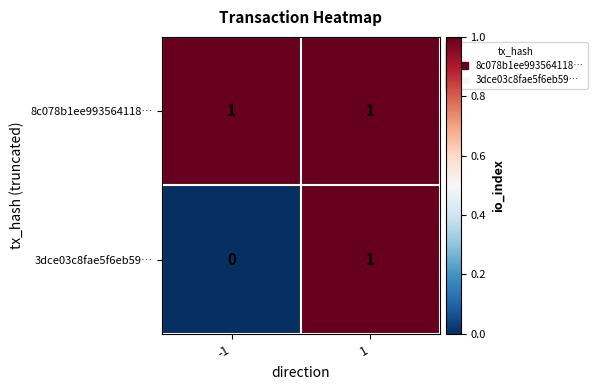

What is the total value across all series at 1?

2